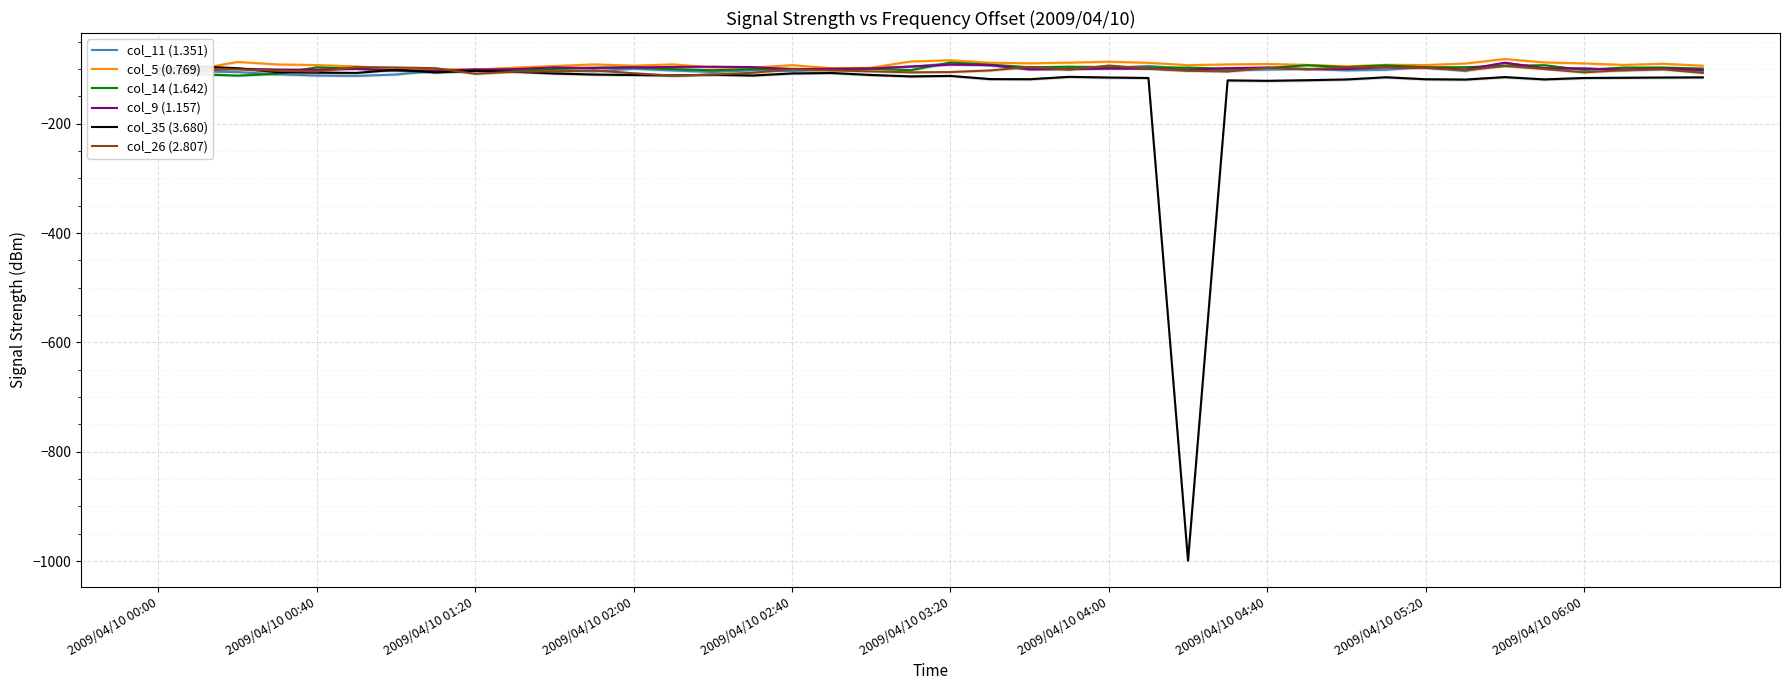

What is the lowest value of the col_5 (0.769) series?

-101.3